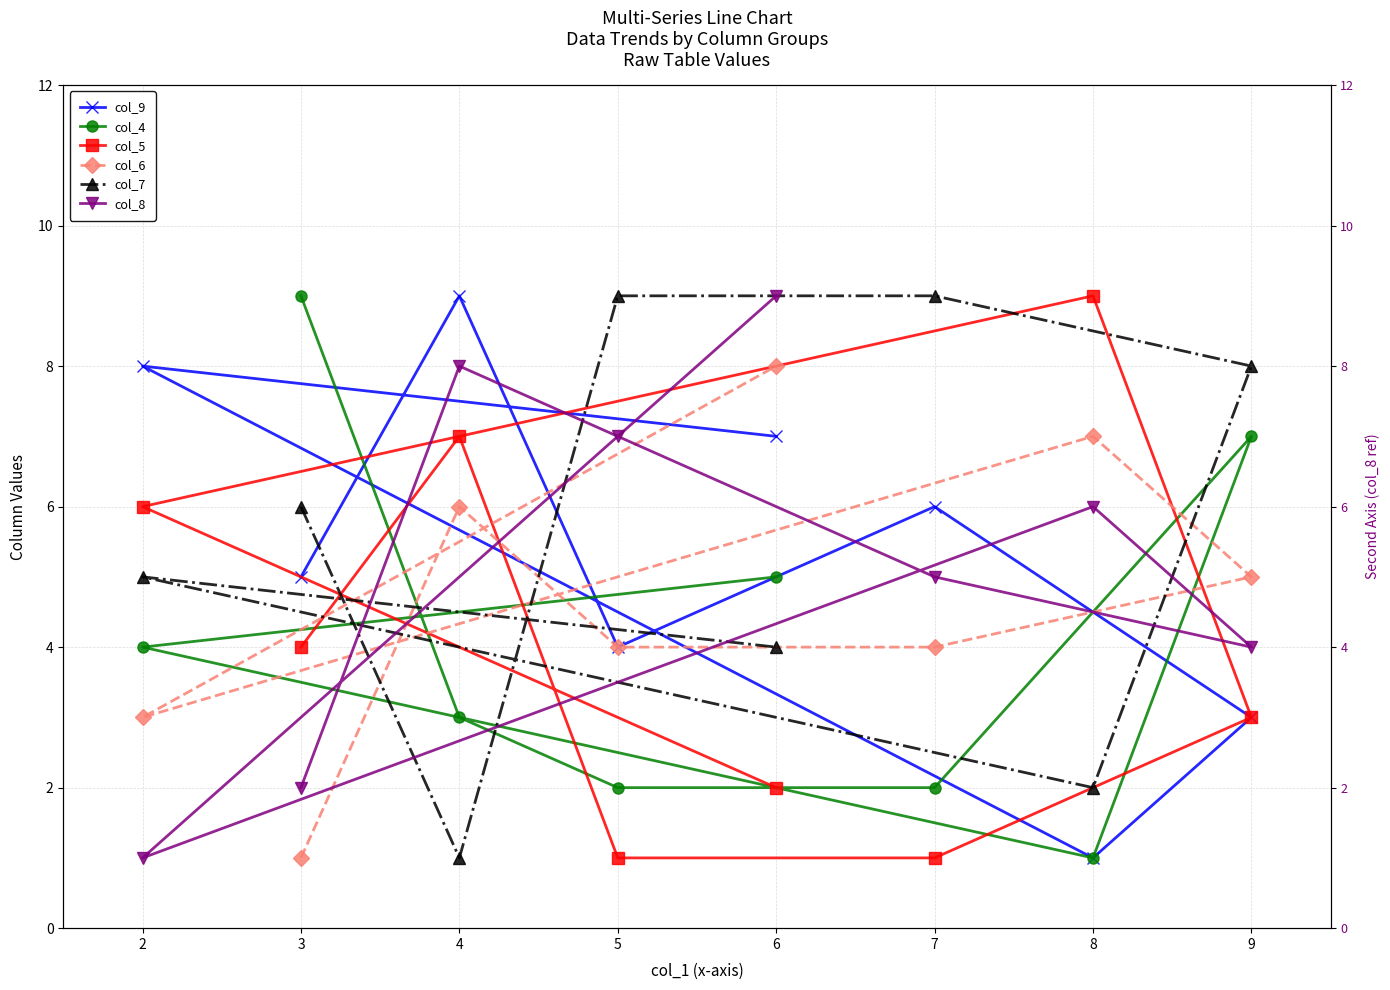

What is the sum of all col_7 values?

44